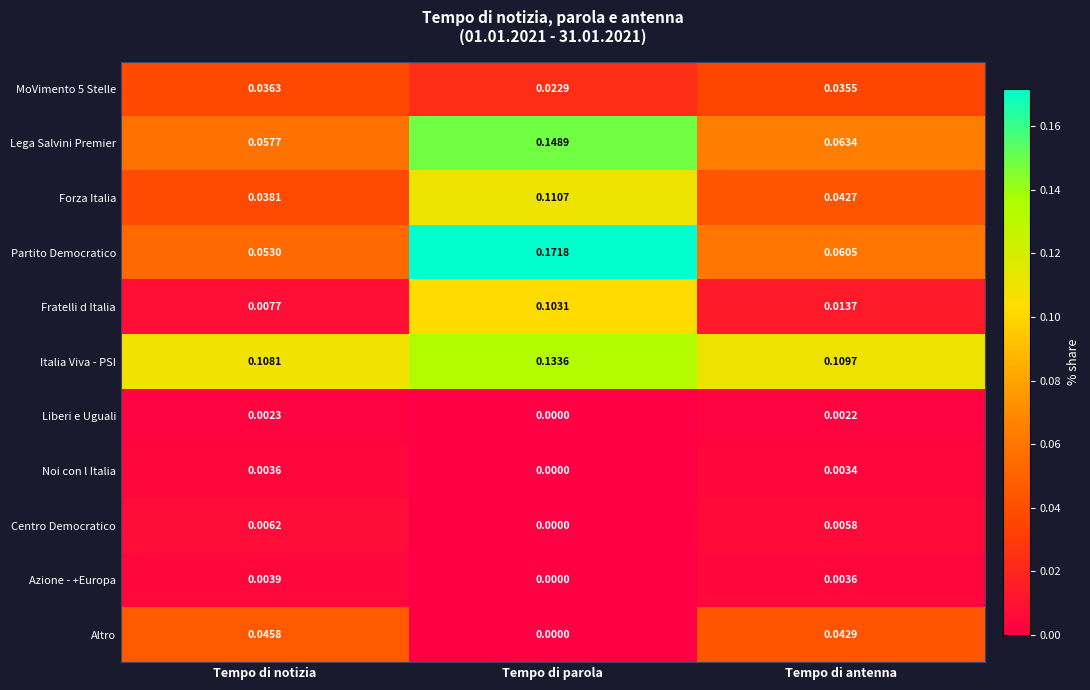

At which label does Azione - +Europa reach its minimum?

Tempo di parola